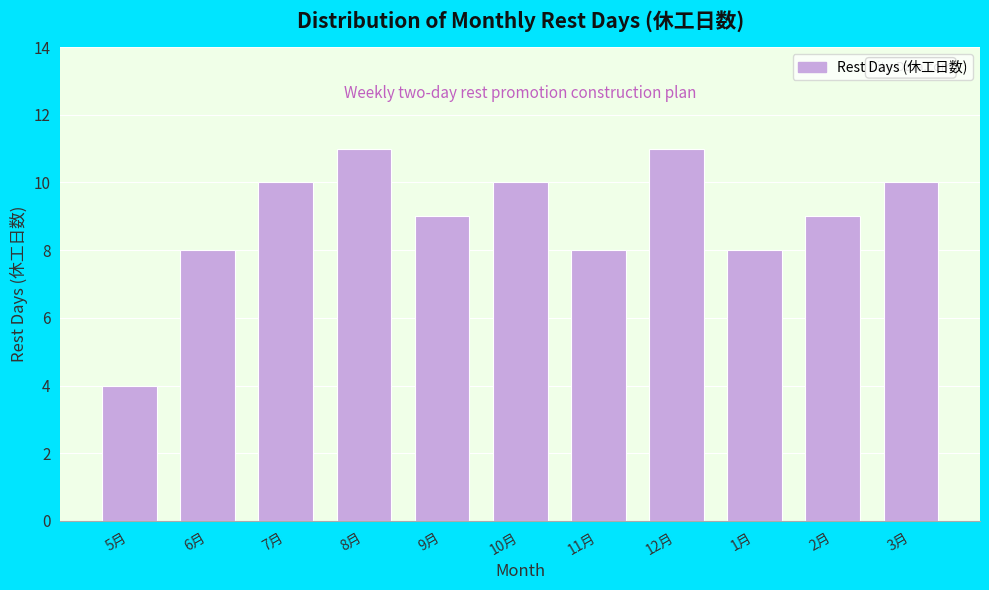

Reading left to right, extract all data points from this chart.

5月=4	6月=8	7月=10	8月=11	9月=9	10月=10	11月=8	12月=11	1月=8	2月=9	3月=10